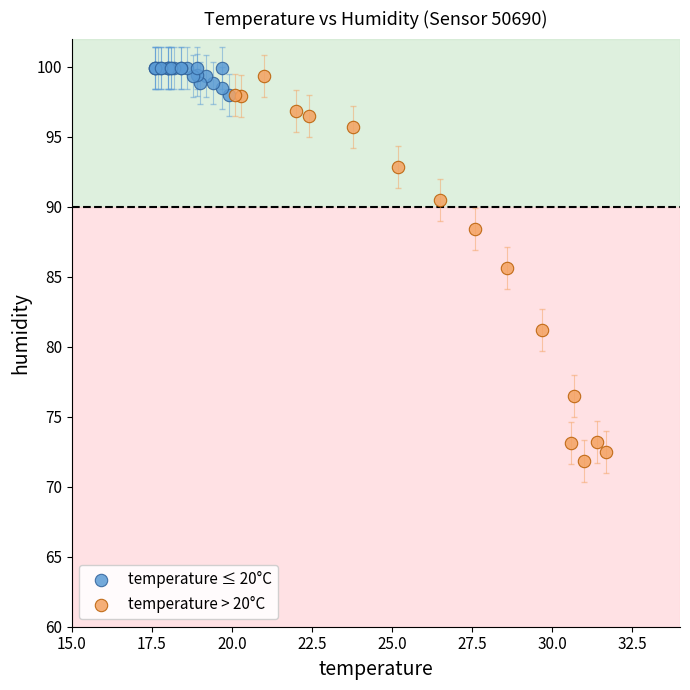

Which series reaches the minimum Y coordinate?

temperature > 20°C